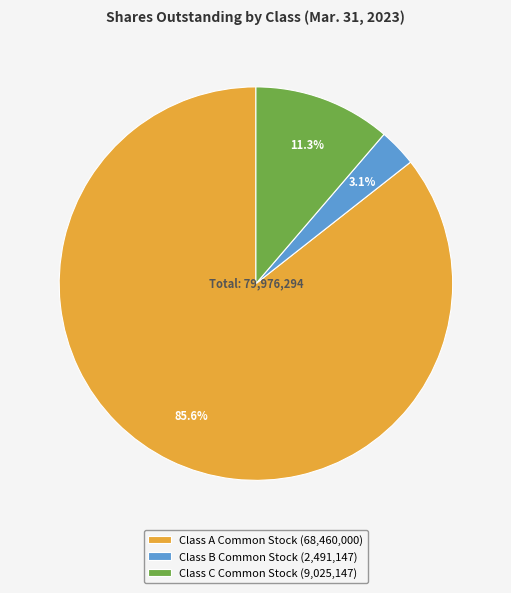

Is the sum of Class C Common Stock and Class B Common Stock greater than half?

No